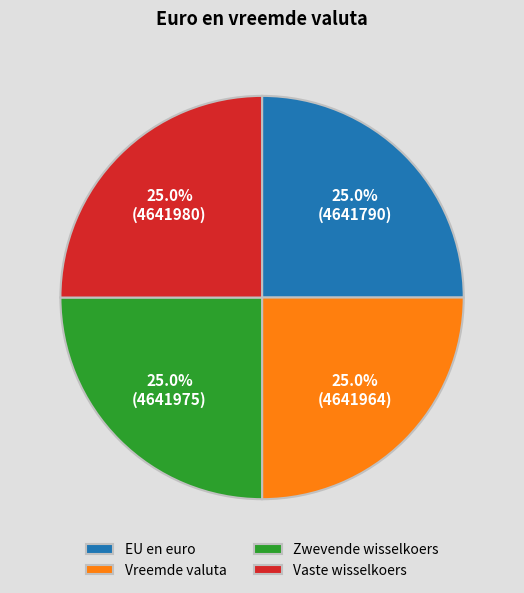

To the nearest percent, what is the combined percentage of EU en euro and Vreemde valuta?

50%